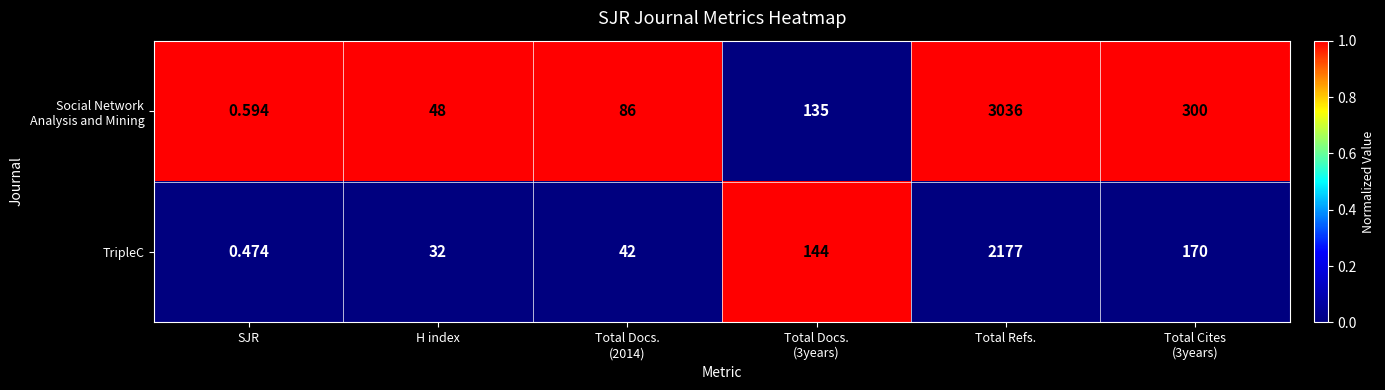

At which category is the sum across all series the highest?

Total Refs.